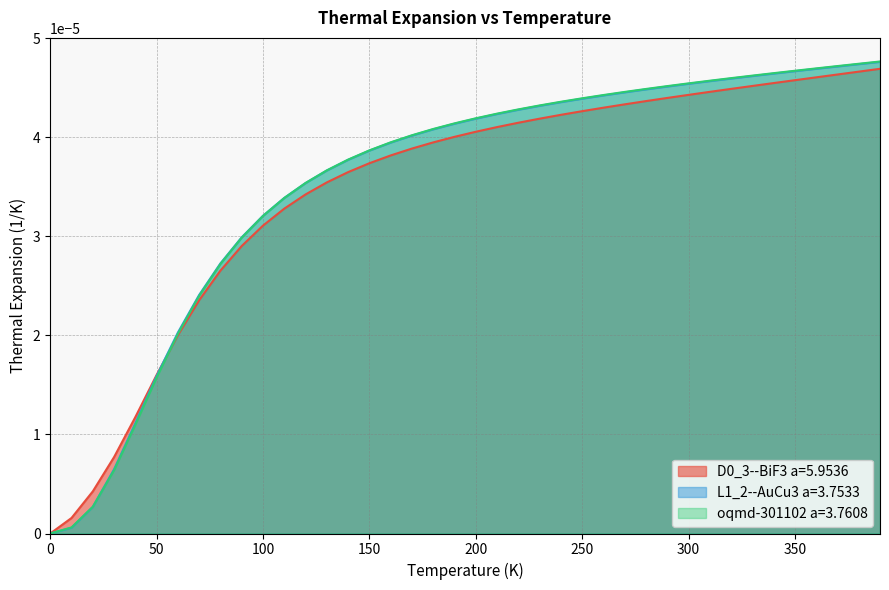

Does the chart display data point markers on the line(s)?

No